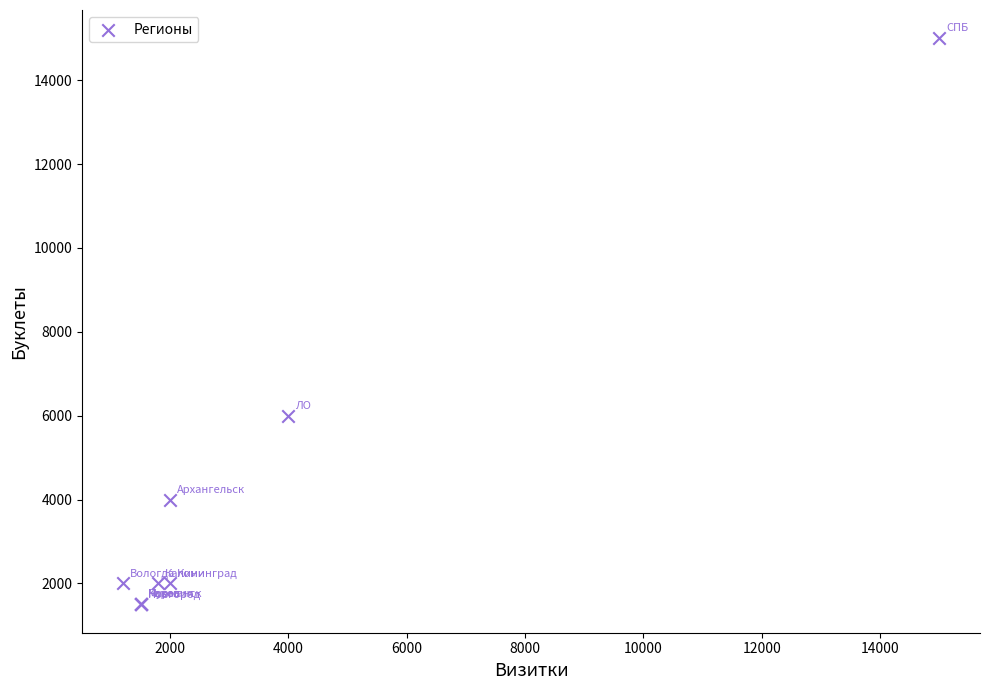

What Y value in the scatter plot is closest to 8250?

6000